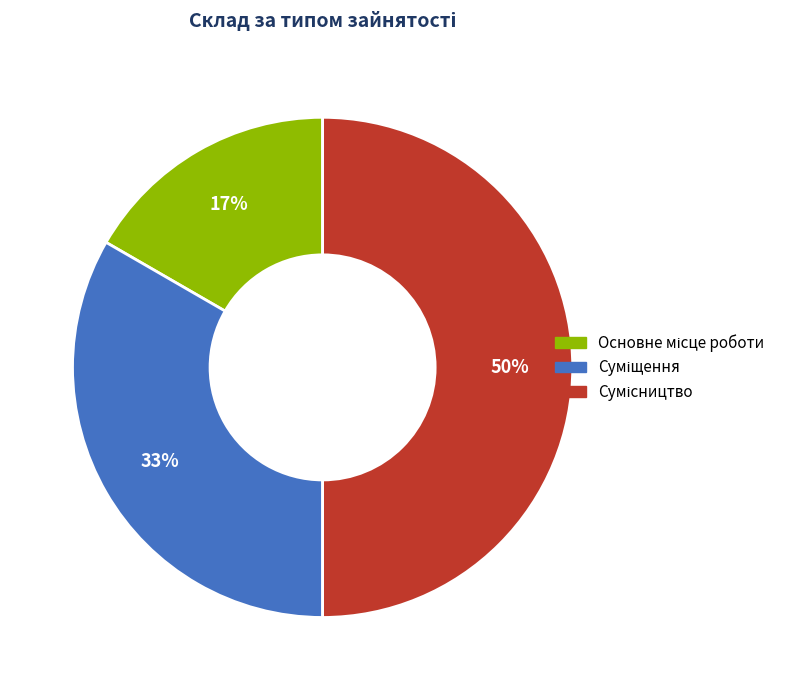

Count the number of slices in the pie.

3